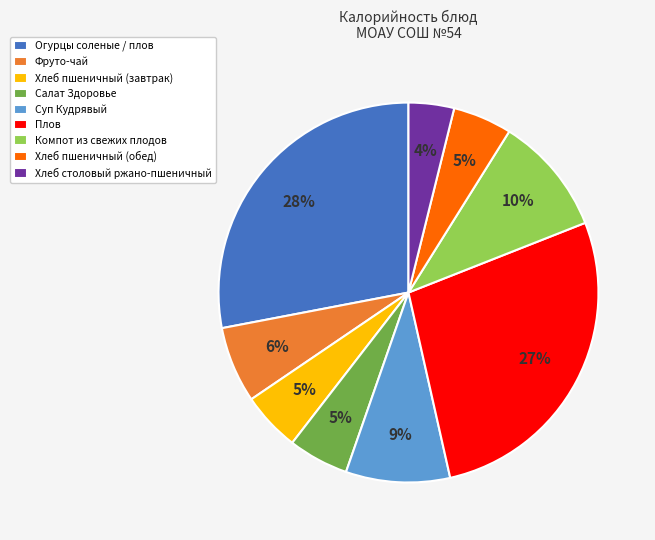

What is the largest slice in the pie chart?

Огурцы соленые / плов